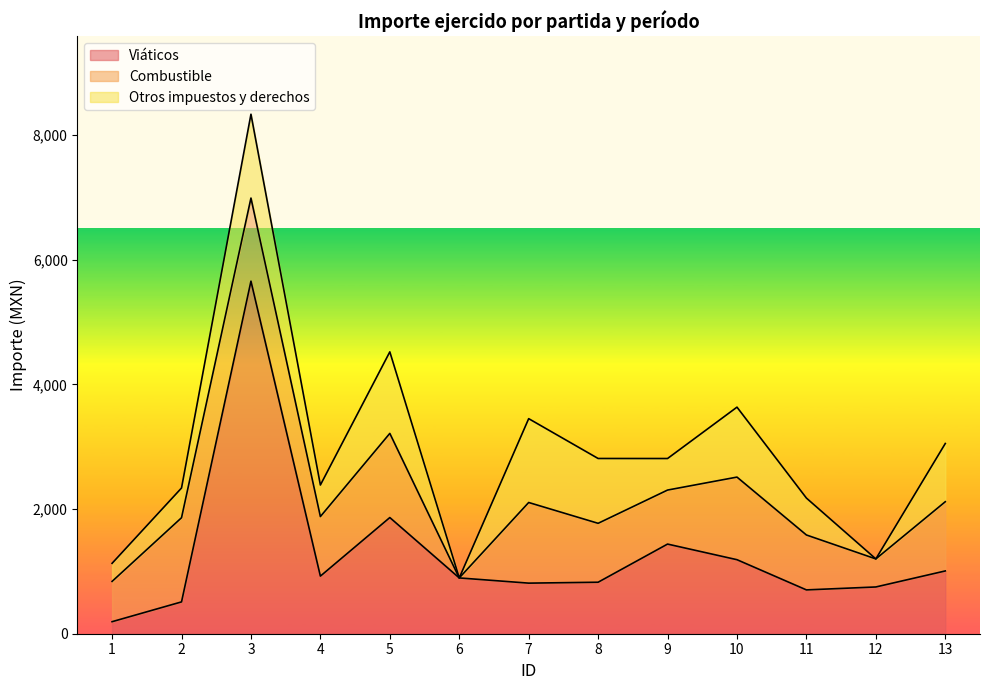

How many positive values does the Otros impuestos y derechos series have?

11